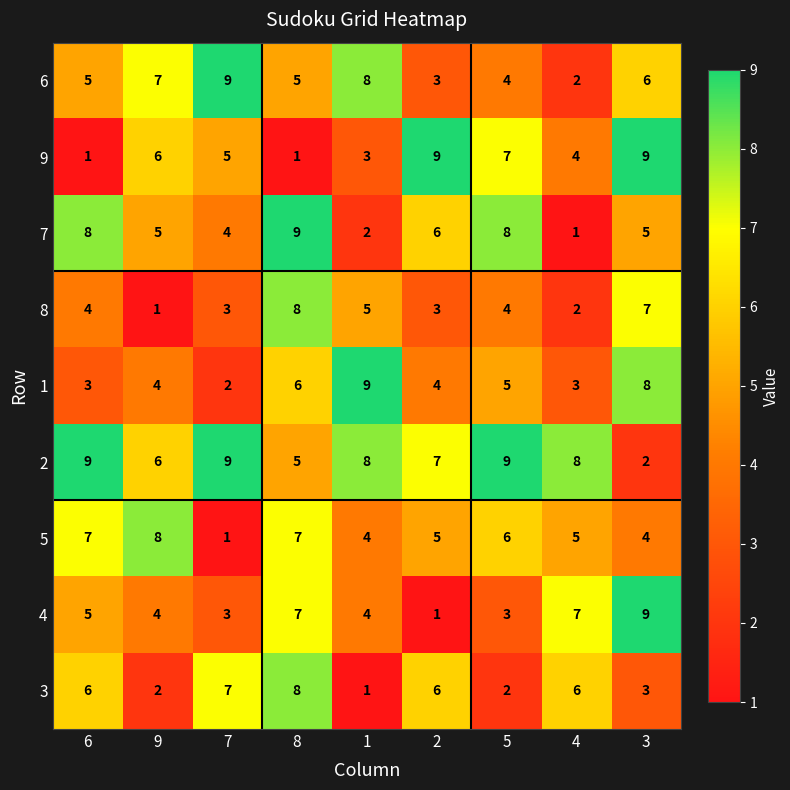

The value of 7 at 7 is 4. True or false?

True